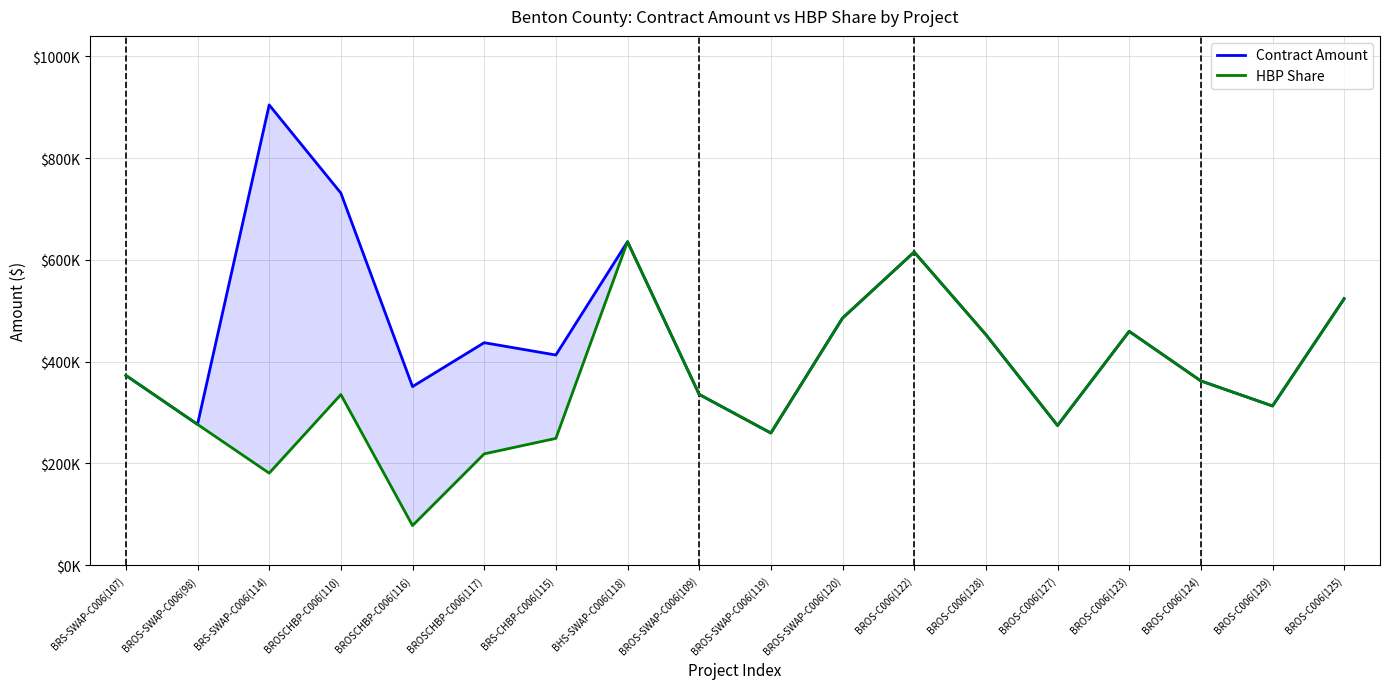

List the labels in order of HBP Share value, smallest first.

BROSCHBP-C006(116), BRS-SWAP-C006(114), BROSCHBP-C006(117), BRS-CHBP-C006(115), BROS-SWAP-C006(119), BROS-C006(127), BROS-SWAP-C006(98), BROS-C006(129), BROSCHBP-C006(110), BROS-SWAP-C006(109), BROS-C006(124), BRS-SWAP-C006(107), BROS-C006(128), BROS-C006(123), BROS-SWAP-C006(120), BROS-C006(125), BROS-C006(122), BHS-SWAP-C006(118)